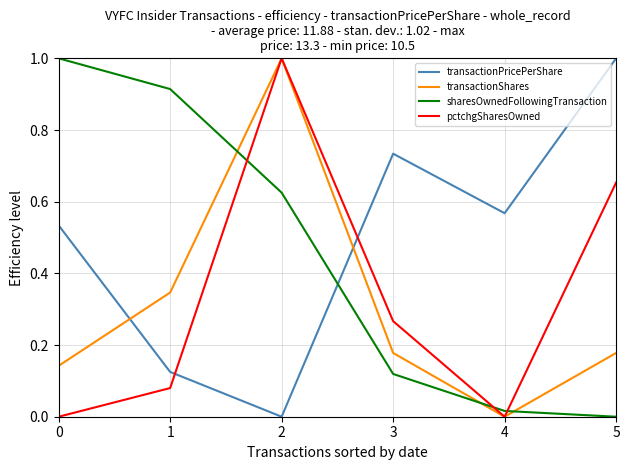

The pctchgSharesOwned series shows 0.3 at 0. True or false?

False